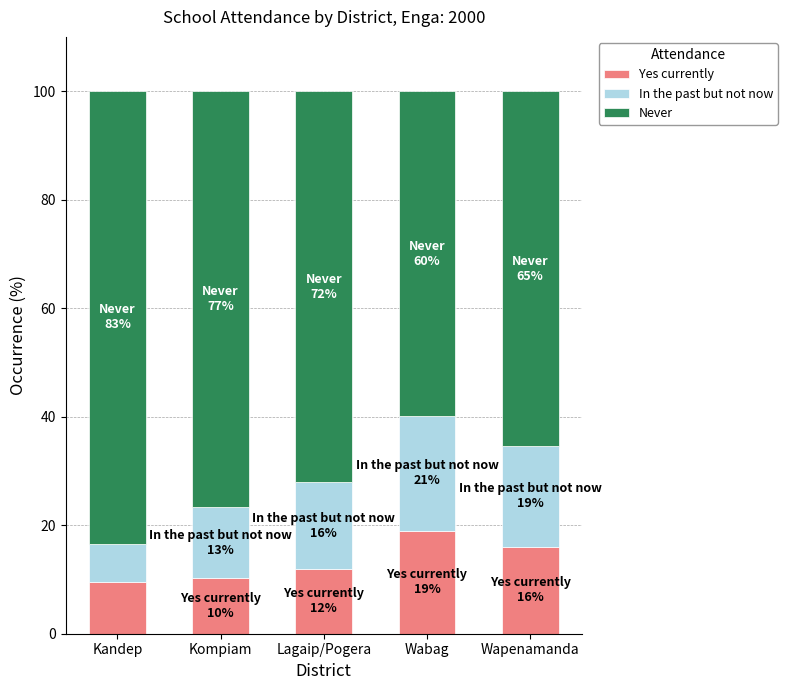

What is the highest value of the Yes currently series?

19.0